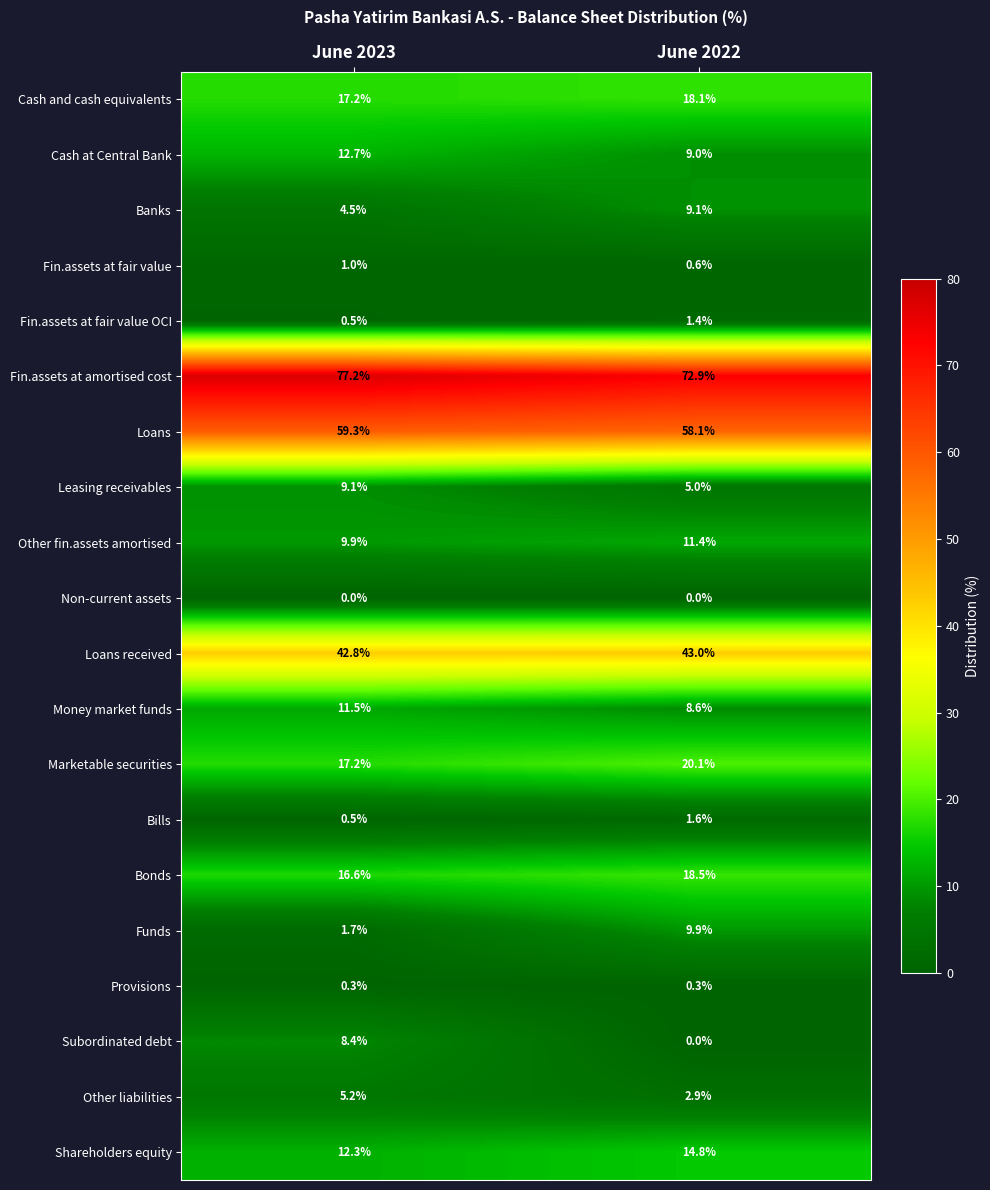

At which label is Other fin.assets amortised closest to 10?

June 2023